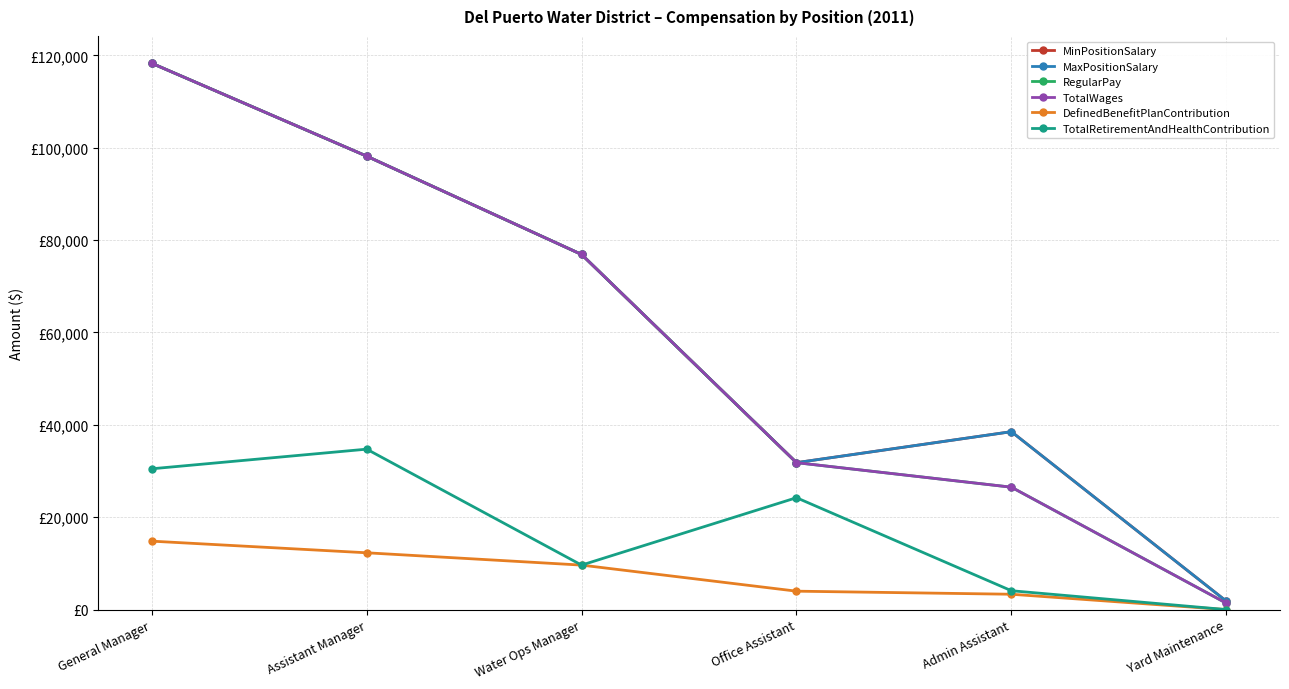

Does the chart have visible grid lines?

Yes